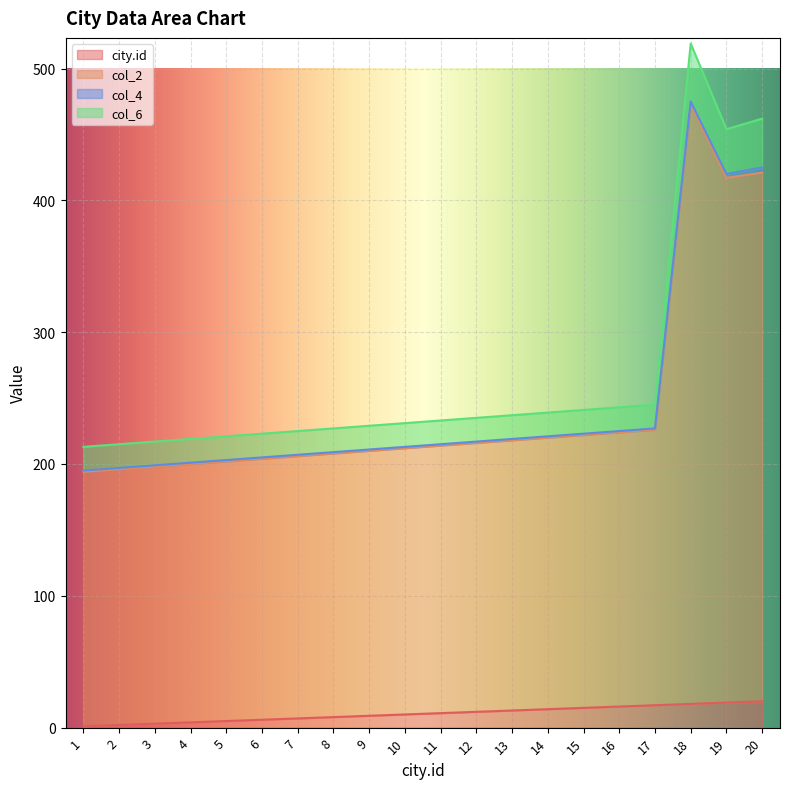

Is it true that city.id equals 14 at 14?

True